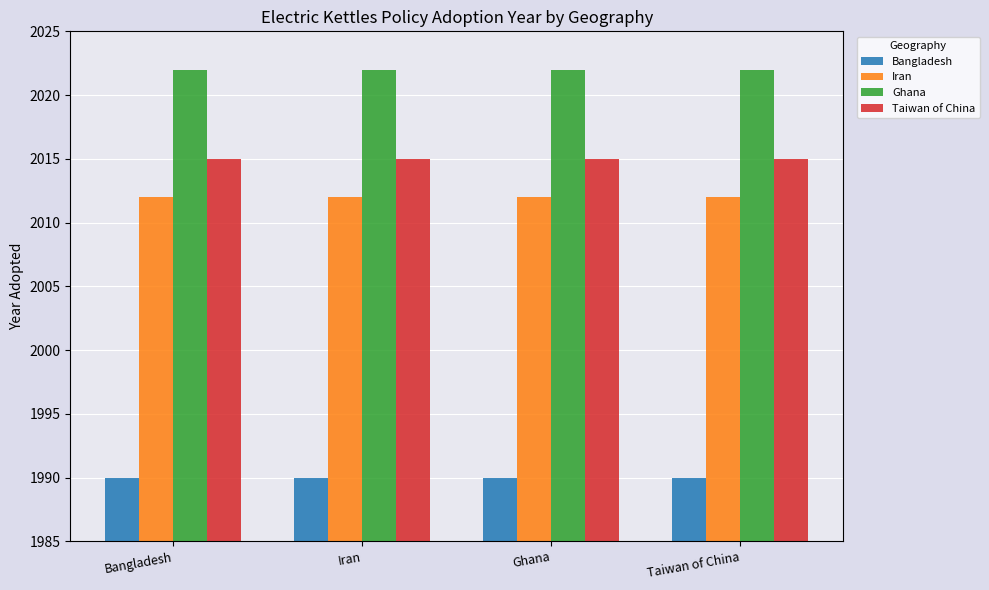

True or false: Ghana has a value of 2689 at Bangladesh.

False